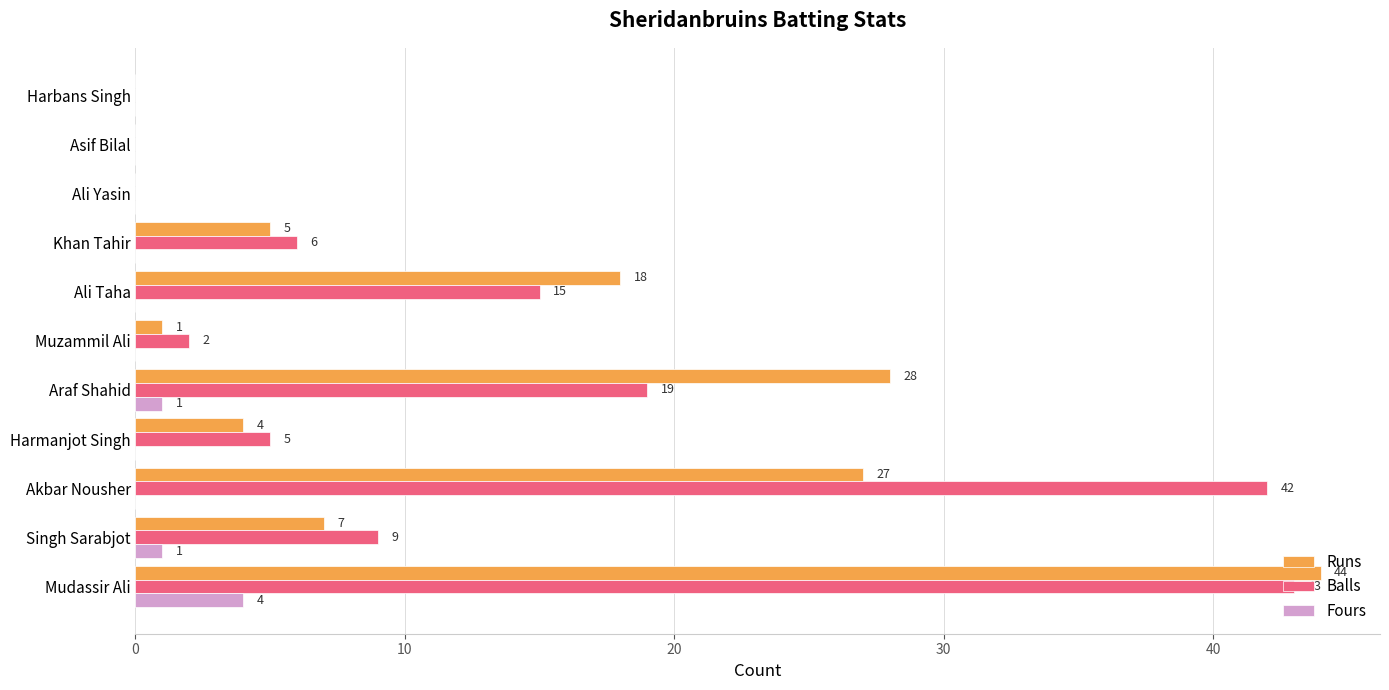

How many values in Fours are above zero?

3